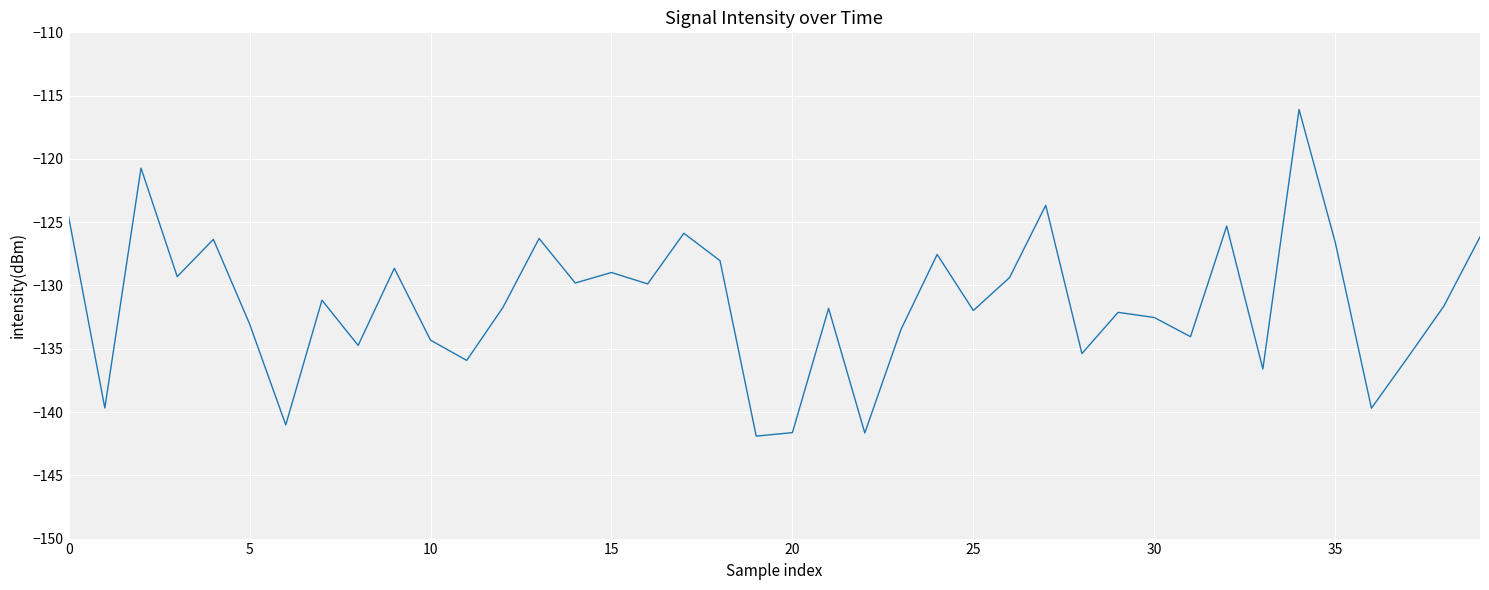

What is the difference between the maximum and minimum values?

25.8